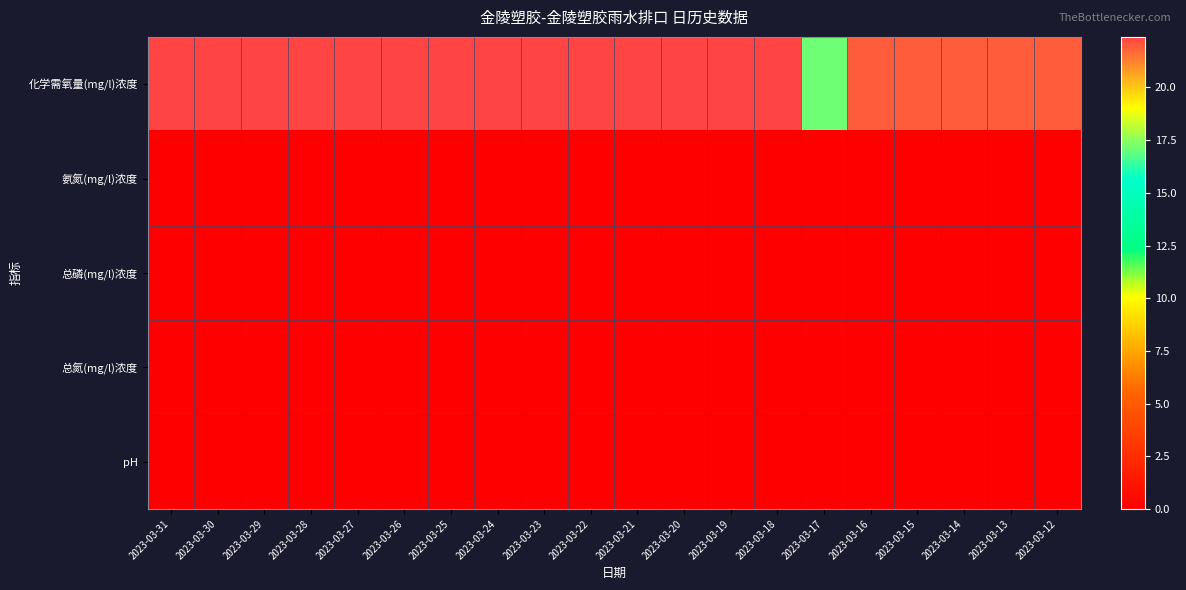

At which category is the sum across all series the highest?

2023-03-31